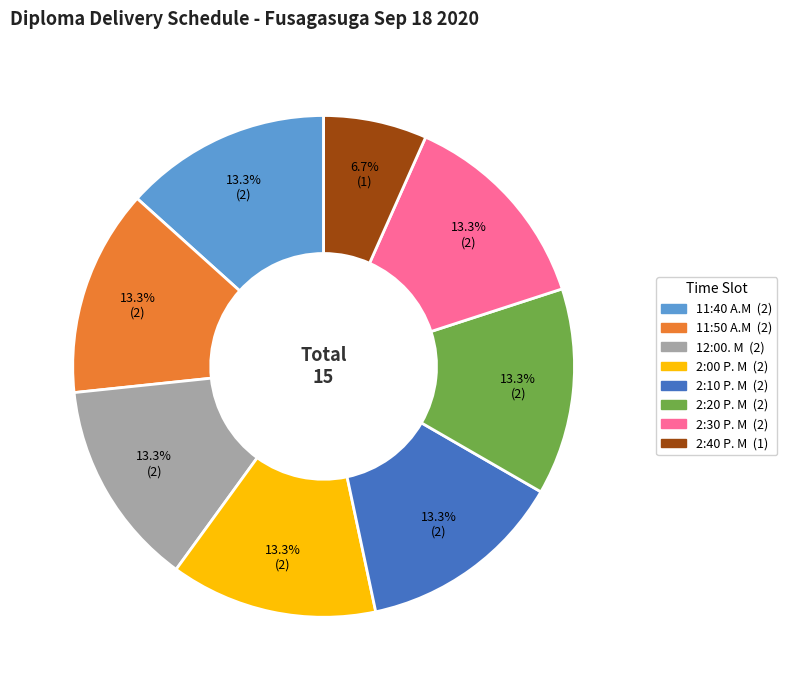

Is there a majority slice in this chart?

No